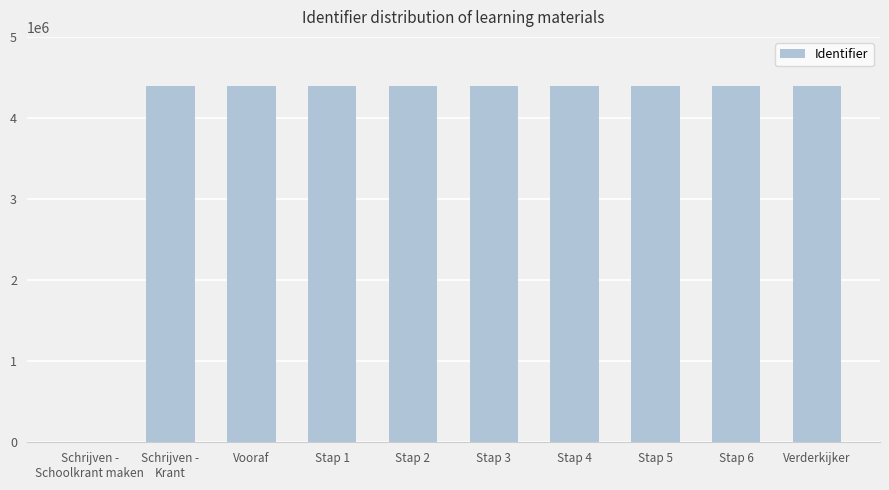

Approximately how many times larger is the value at Stap 5 compared to Verderkijker?

1.0